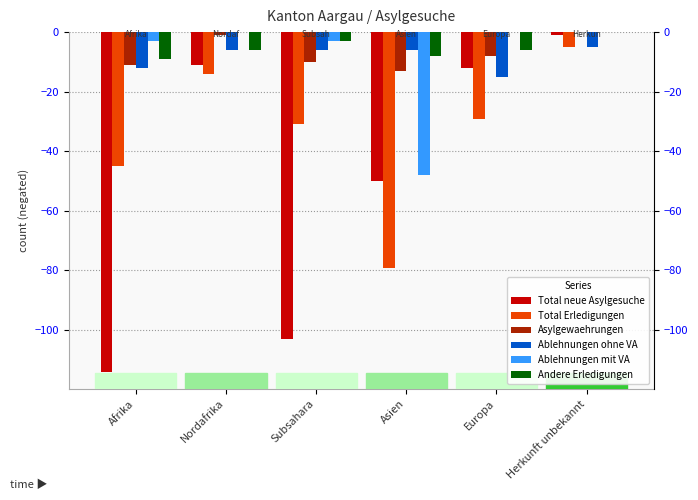

What position from the left is Subsahara?

3